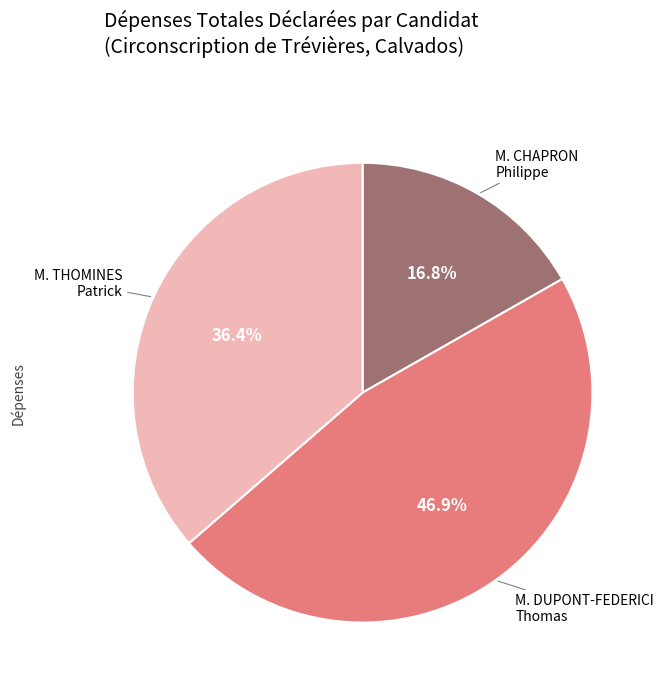

What percentage is the M. DUPONT-FEDERICI Thomas slice, to the nearest percent?

47%